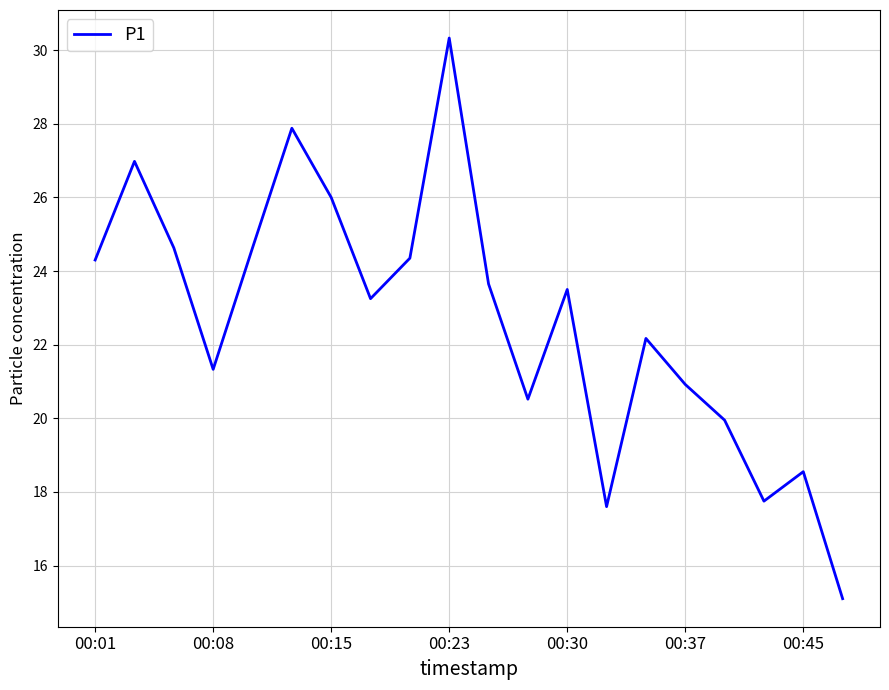

What is the difference between the maximum and minimum values?

15.2